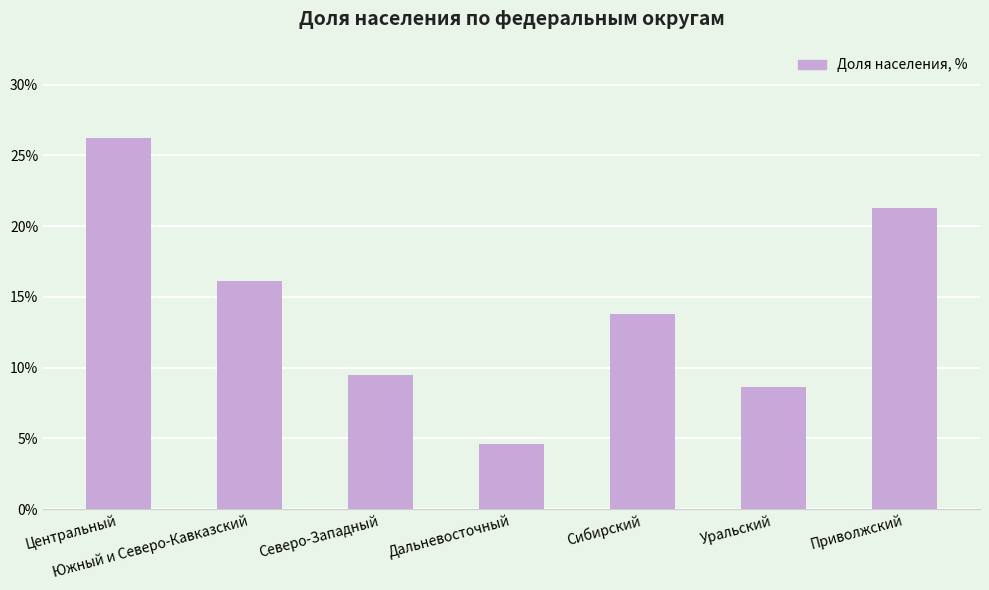

The value at Уральский is 0.1. True or false?

False